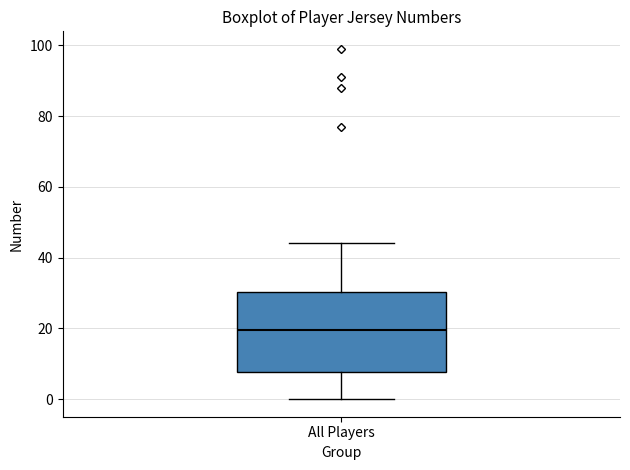

Where is the upper edge of the box for All Players on the y-axis? The values are not printed on the chart, so give them approximately, as read against the axis.

30